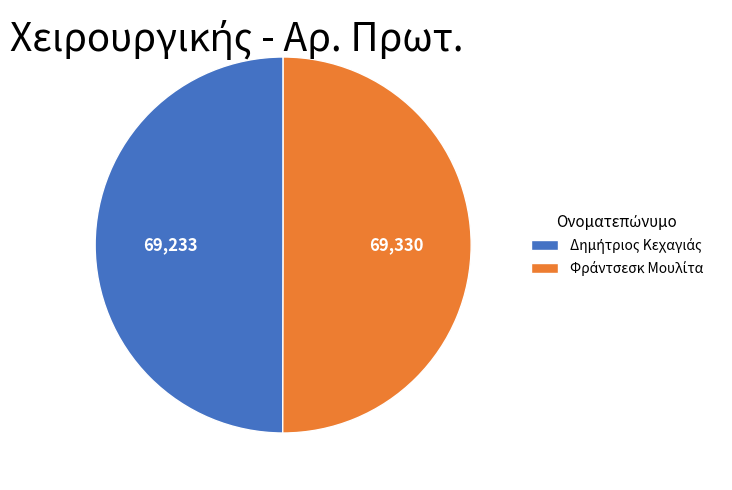

Count the number of slices in the pie.

2